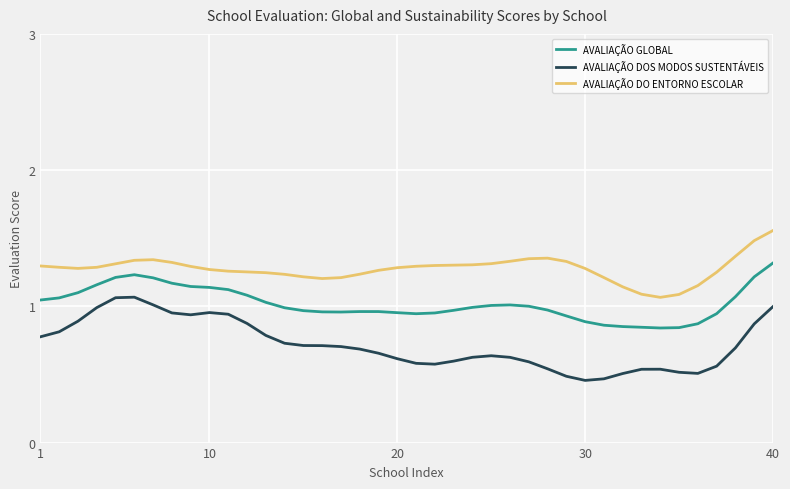

Which series has the largest total across all categories?

AVALIAÇÃO DO ENTORNO ESCOLAR